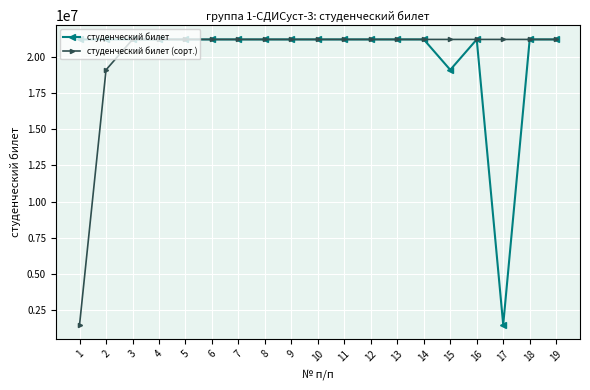

What is the total value across all series at 12?

42401056